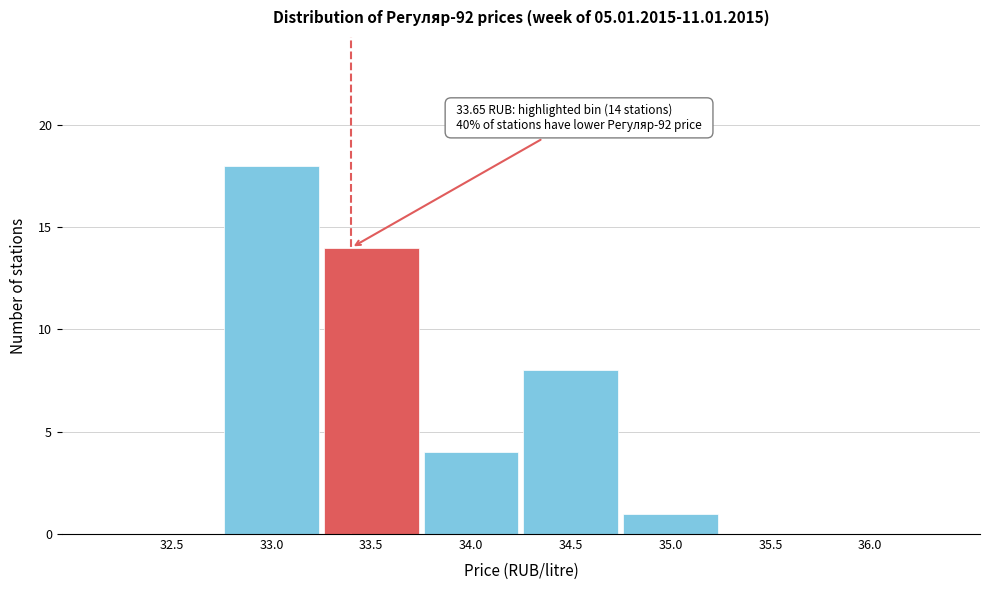

Reading right to left, what are all the values shown in this chart?

36.0=0	35.5=0	35.0=1	34.5=8	34.0=4	33.5=14	33.0=18	32.5=0